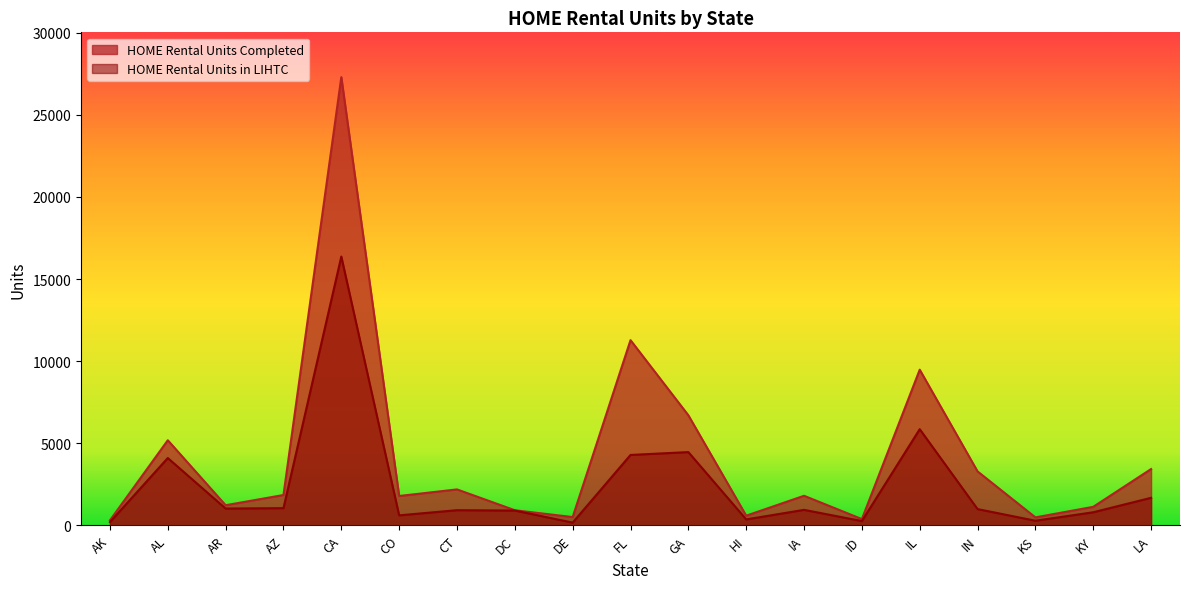

Where is the first local minimum for HOME Rental Units in LIHTC?

AR